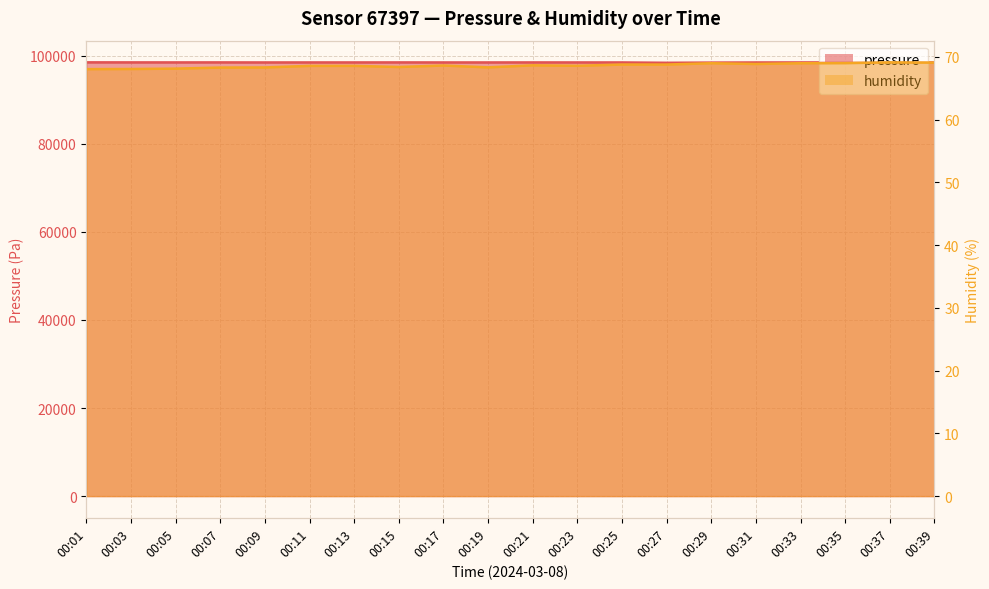

True or false: humidity has a value of 68.6 at 00:13.

True